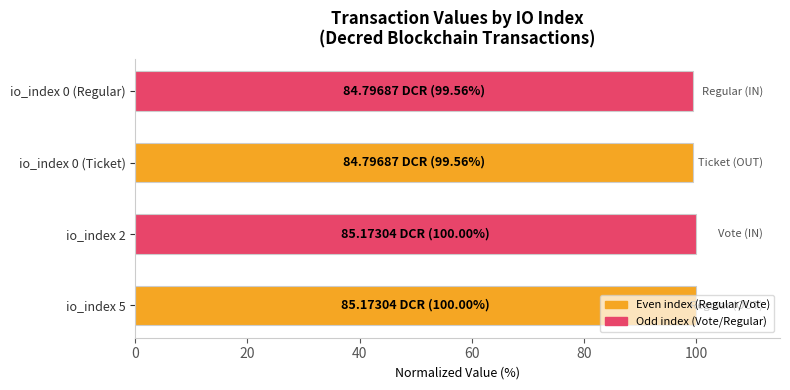

What is the average value?

99.8